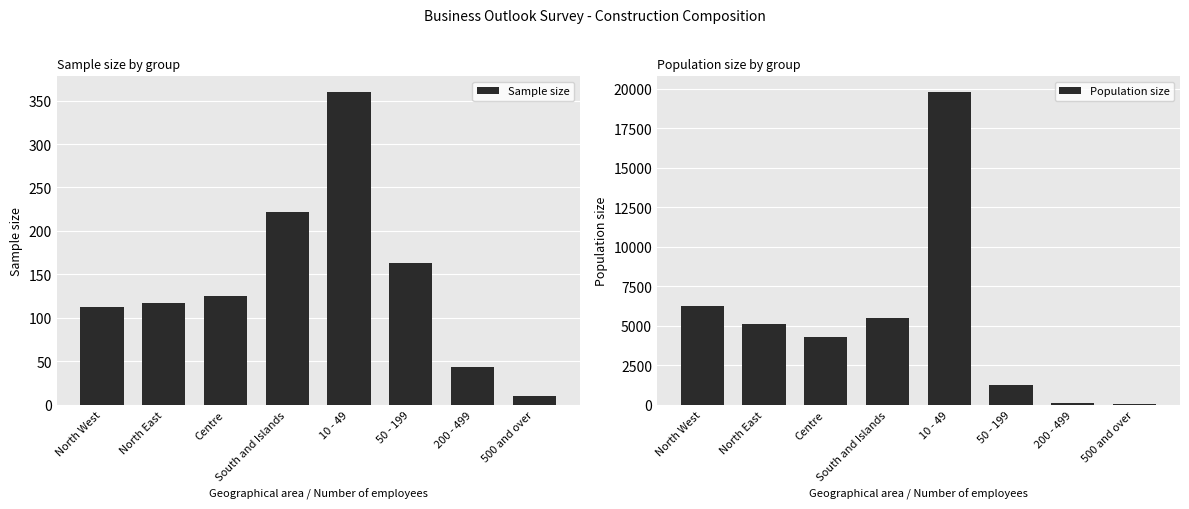

What is the minimum value shown in the chart?

10